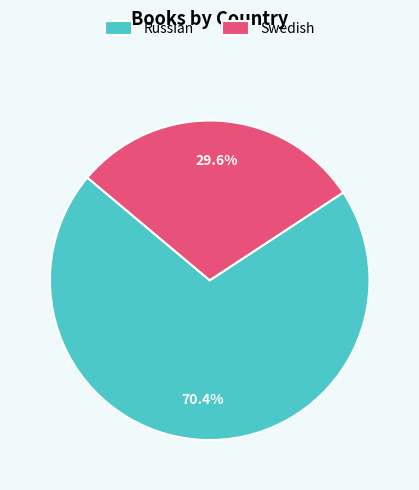

Rank the categories by value from lowest to highest.

Swedish, Russian